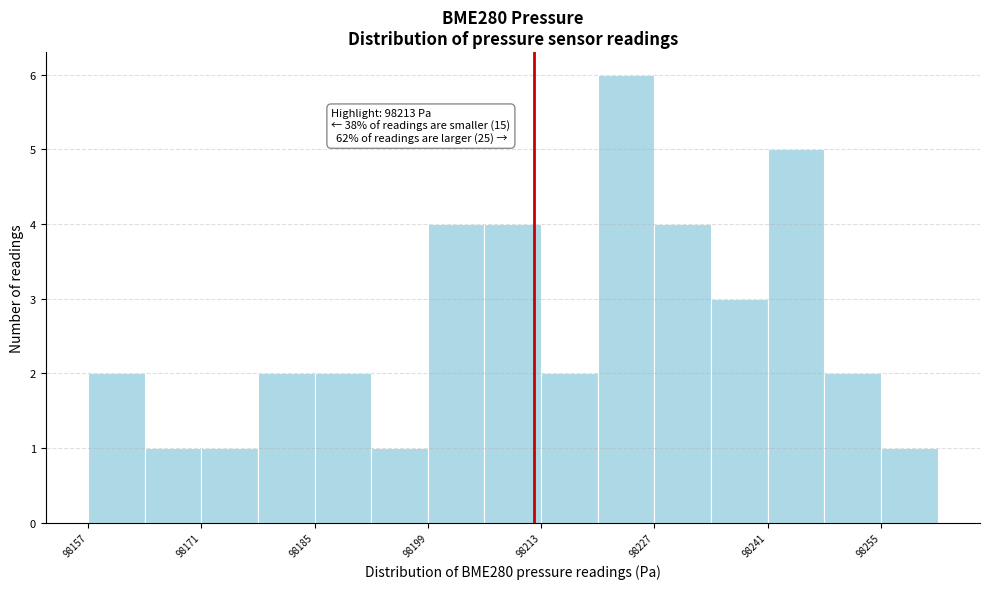

Read against the x-axis, roughly where is the centre of the tallest bar?

98224